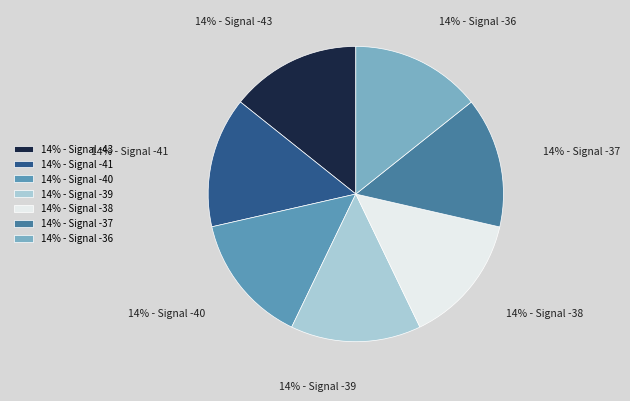

Does any single category account for the majority?

No